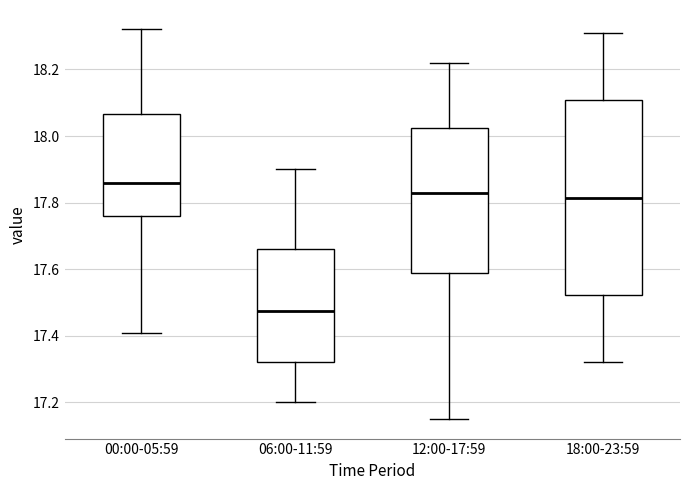

Reading left to right, transcribe this box plot: for each box, give where its median line is, the range the box spans, and where its two whiskers end, as read against the y-axis. The values are not printed on the chart, so give them approximately, as read against the axis.

00:00-05:59: median 17.86, box 17.76 to 18.06, whiskers 17.42 to 18.32
06:00-11:59: median 17.48, box 17.32 to 17.66, whiskers 17.20 to 17.90
12:00-17:59: median 17.84, box 17.58 to 18.02, whiskers 17.16 to 18.22
18:00-23:59: median 17.82, box 17.52 to 18.10, whiskers 17.32 to 18.32